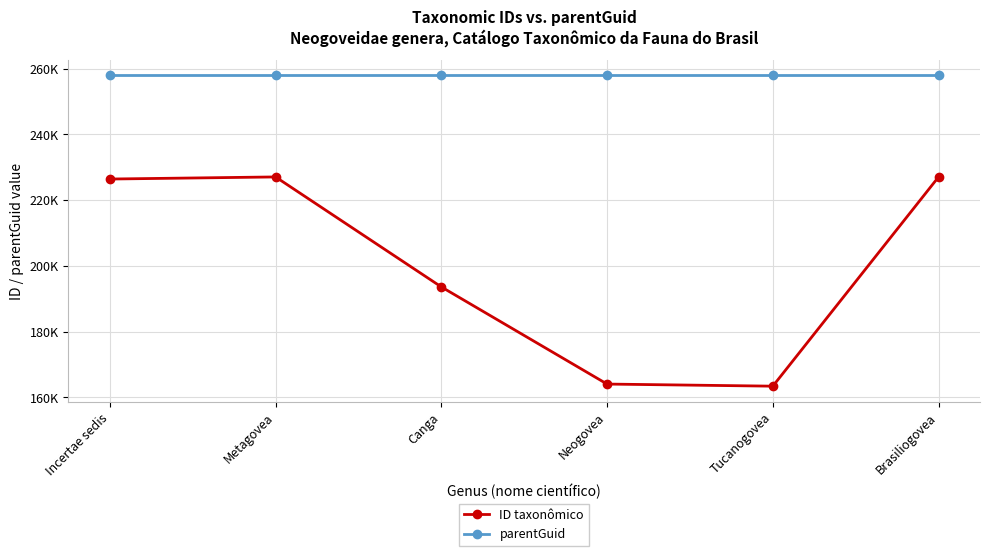

List the series in order of their peak value, lowest first.

ID taxonômico, parentGuid